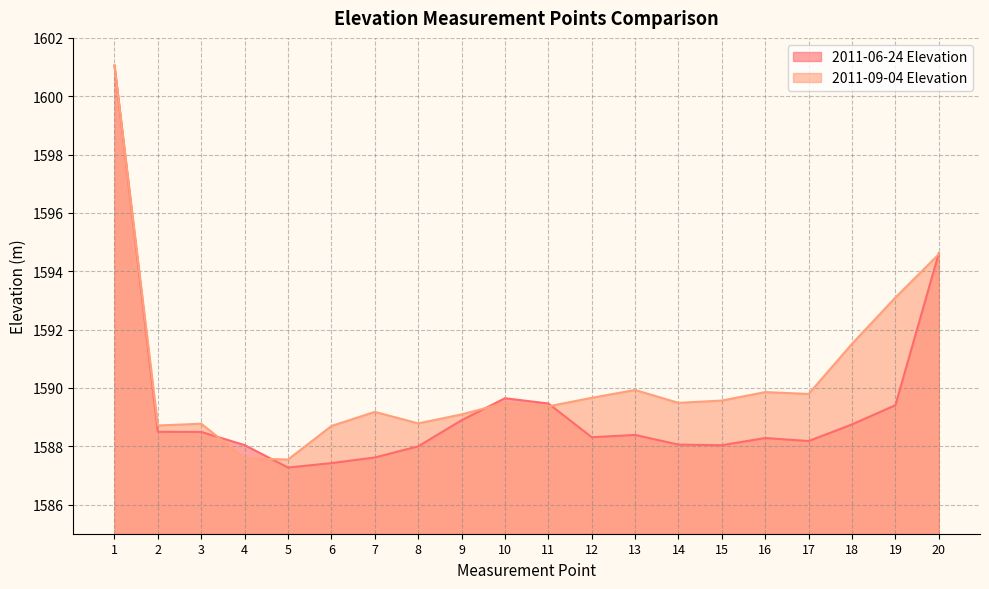

How many values in the 2011-09-04 Elevation series are below 1589?

6